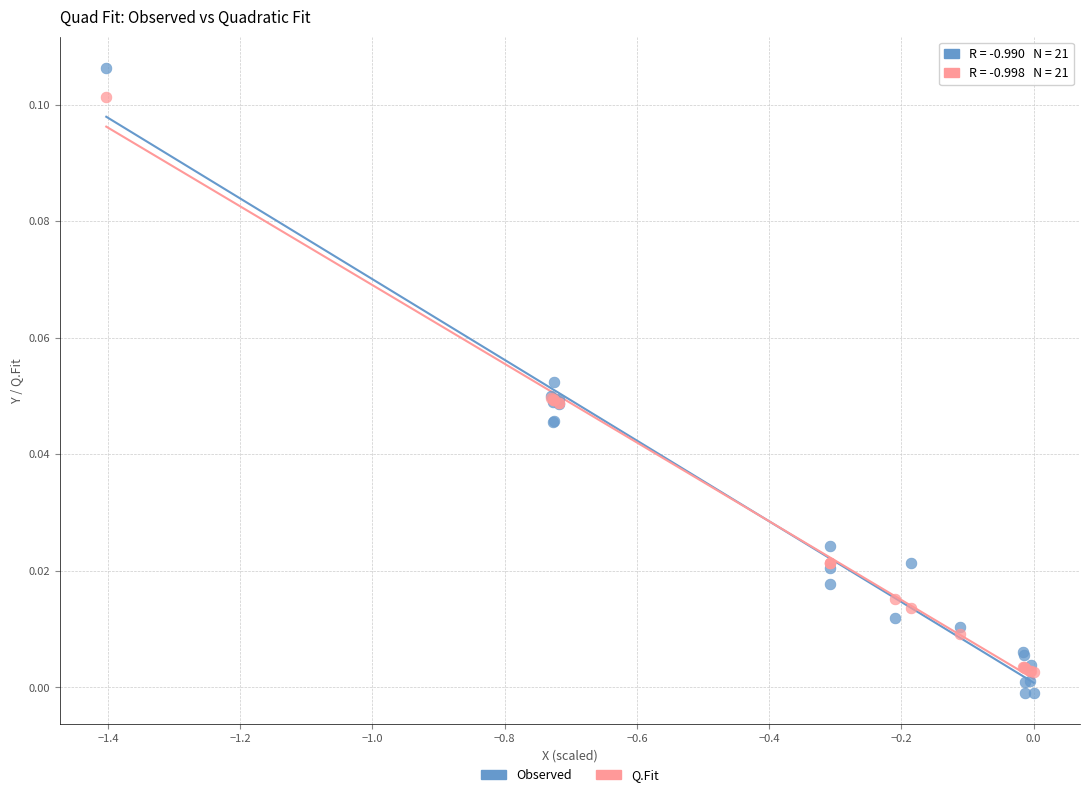

Which series reaches the maximum Y coordinate?

Observed